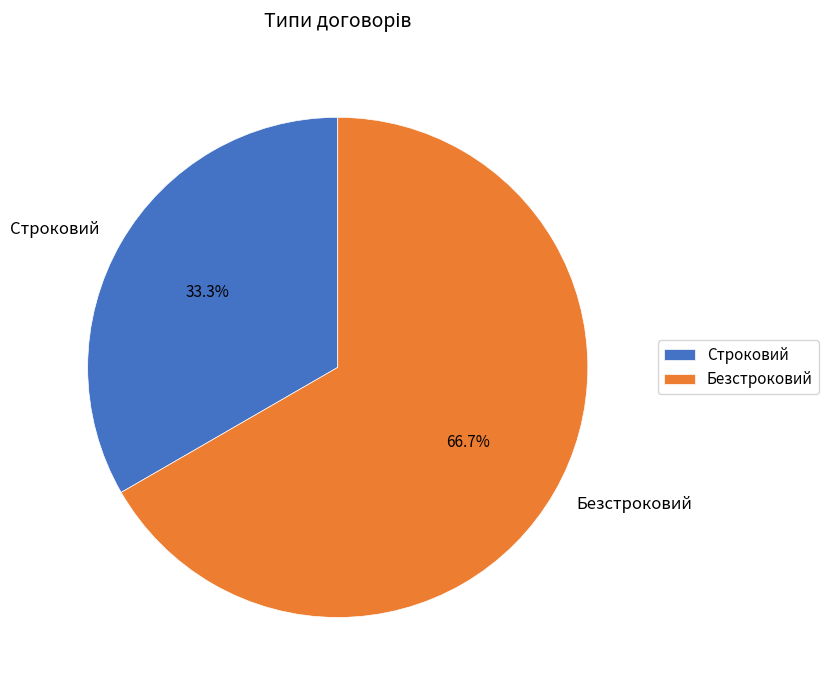

To the nearest percent, what is the difference between the Строковий and Безстроковий slice percentages?

33%